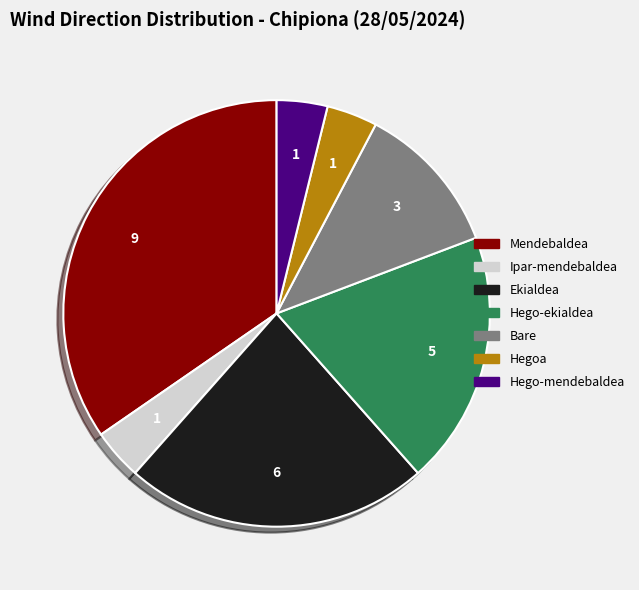

Which category has the biggest portion of the pie?

Mendebaldea